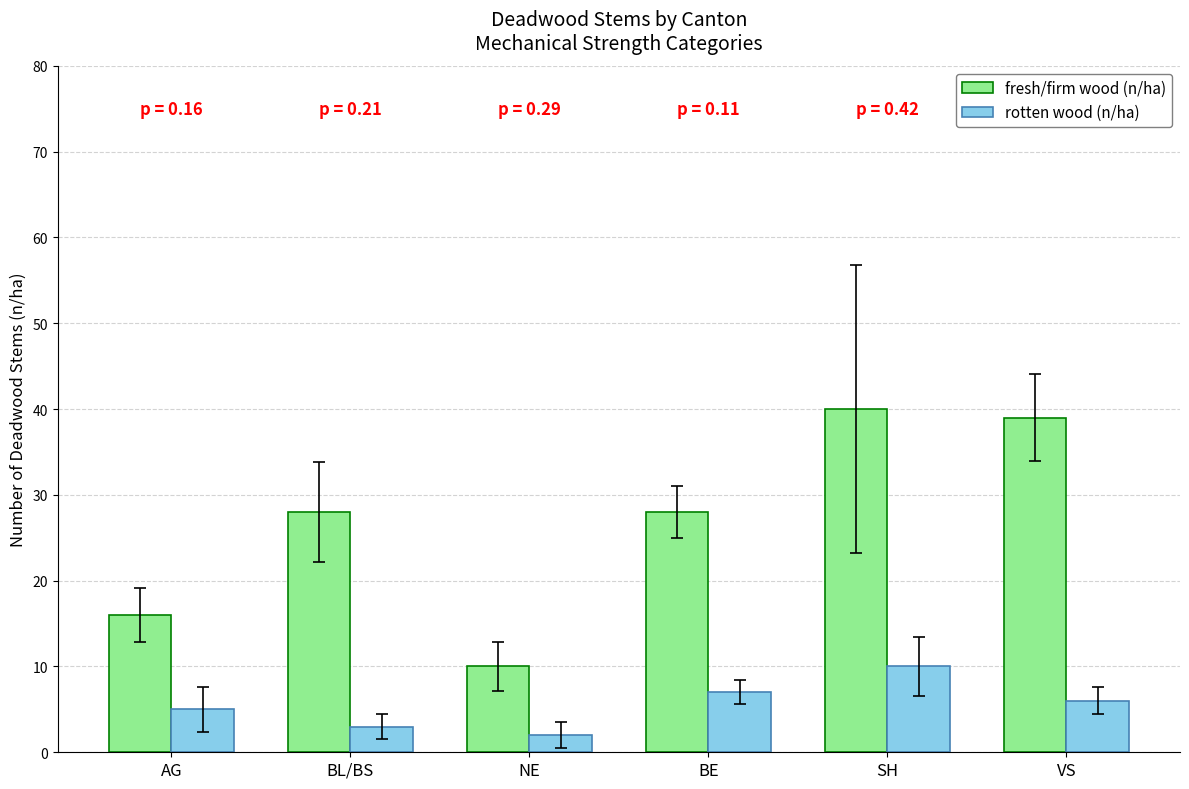

At which category is the sum across all series the highest?

SH